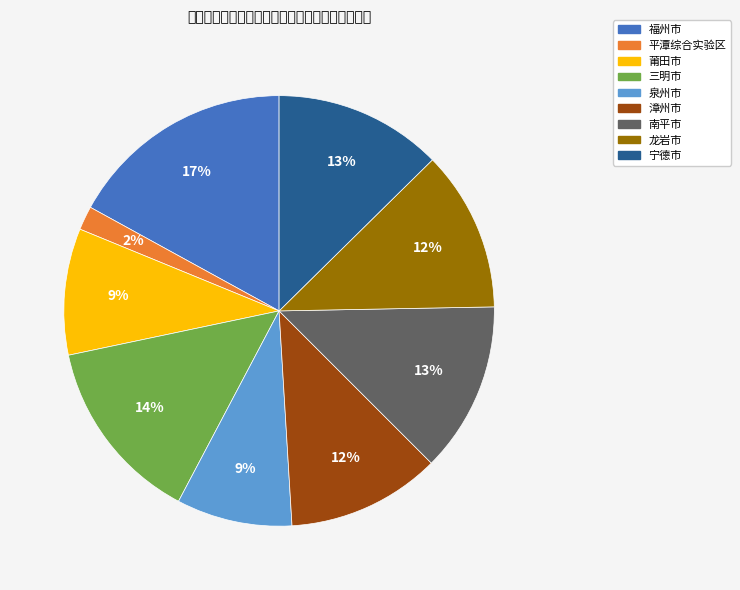

Count the number of slices in the pie.

9